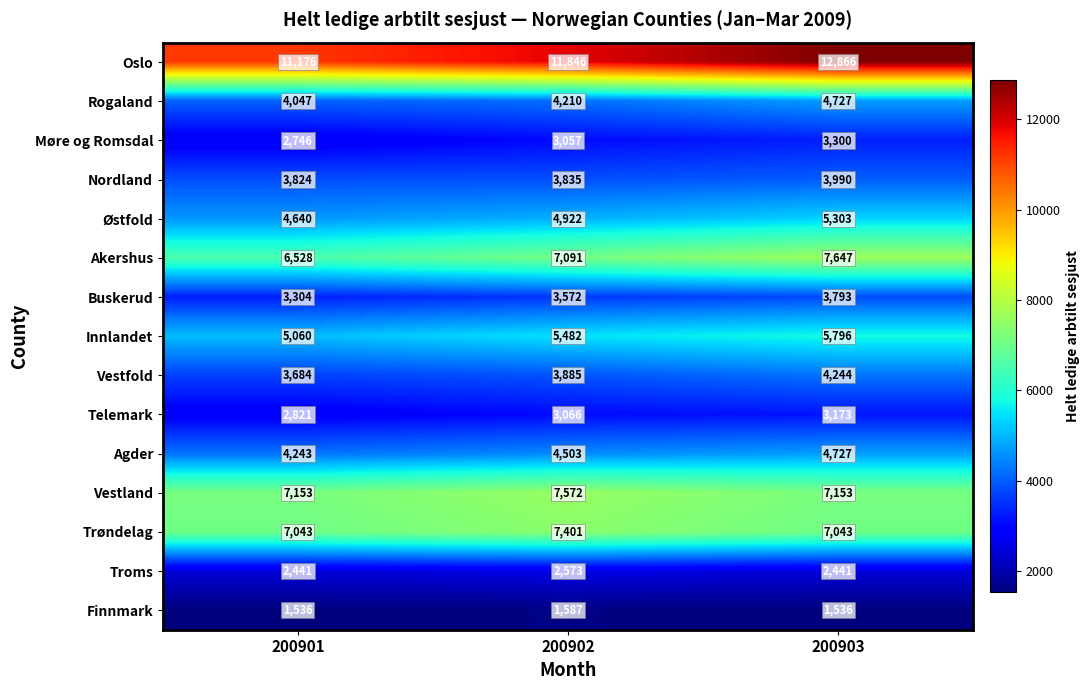

List the labels in order of Telemark value, smallest first.

200901, 200902, 200903